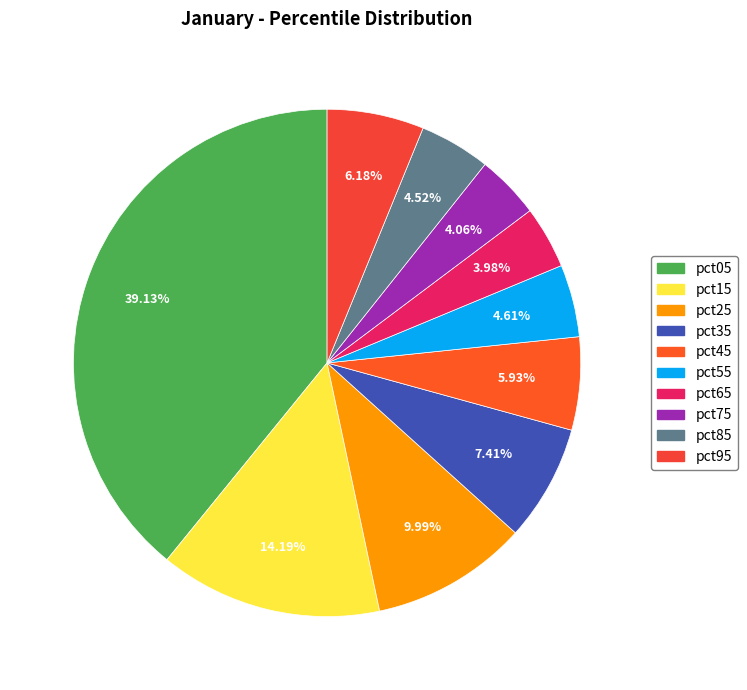

Do pct15 and pct95 together represent more than half of the pie?

No